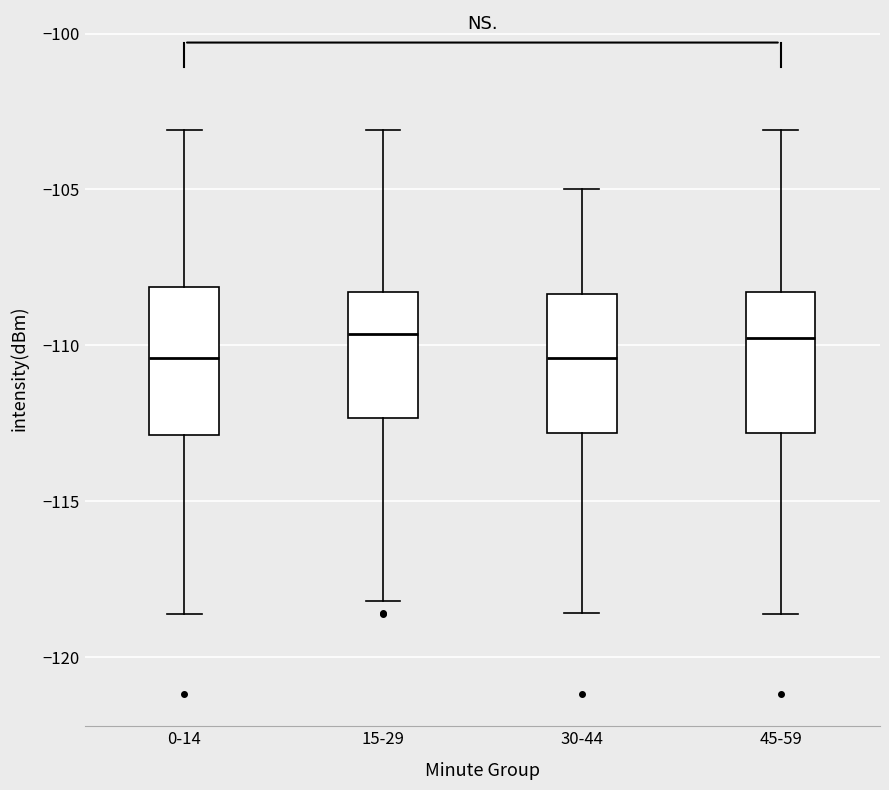

Where does the upper whisker of the box for 15-29 end on the y-axis? The values are not printed on the chart, so give them approximately, as read against the axis.

-103.0